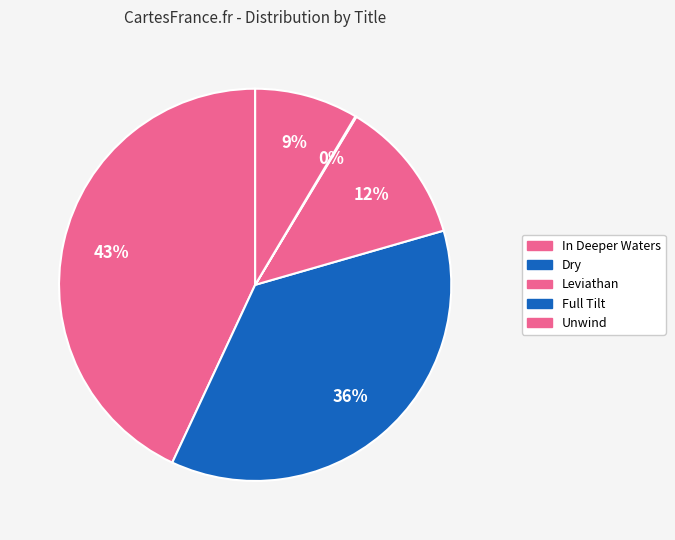

Rank the categories by value from lowest to highest.

Full Tilt, Unwind, Leviathan, Dry, In Deeper Waters